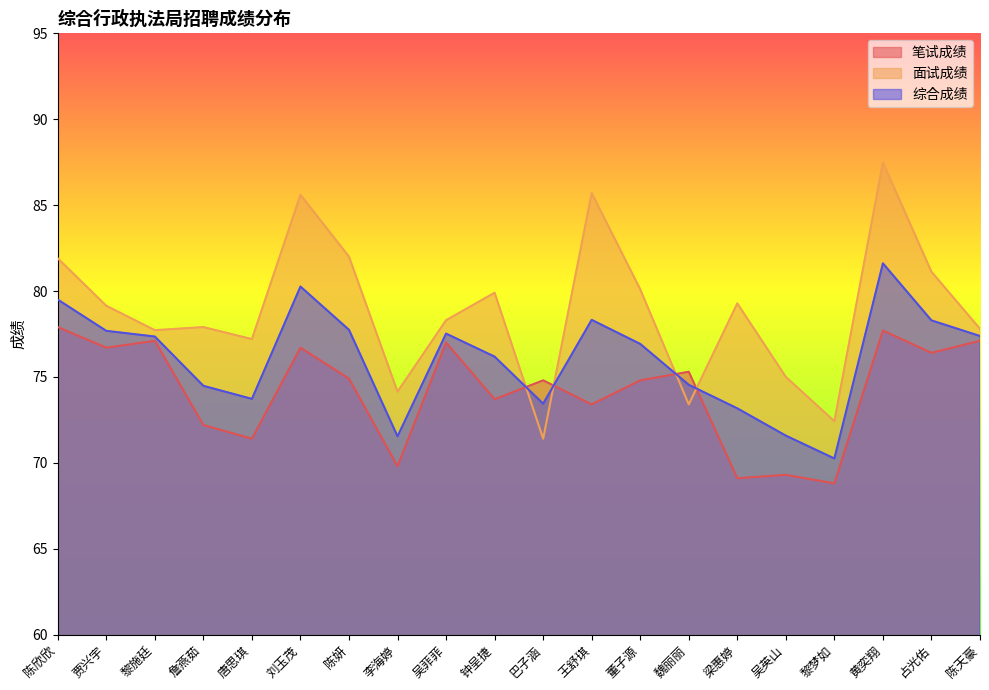

The 笔试成绩 series shows 76.7 at 贾兴宇. True or false?

True